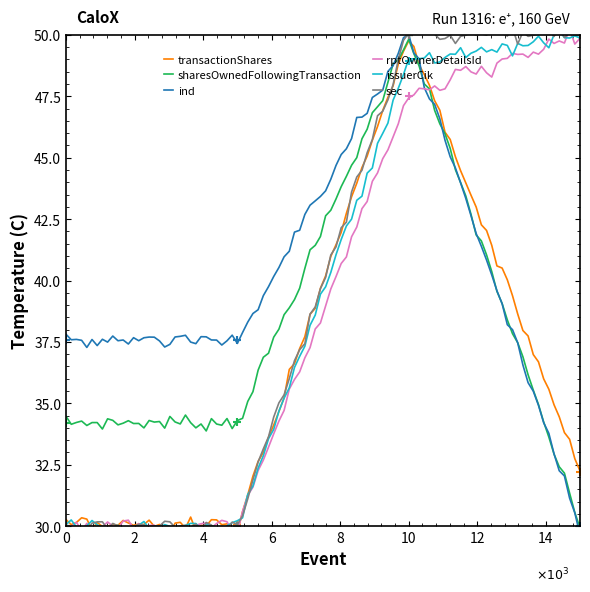

How many lines are shown in the chart?

6